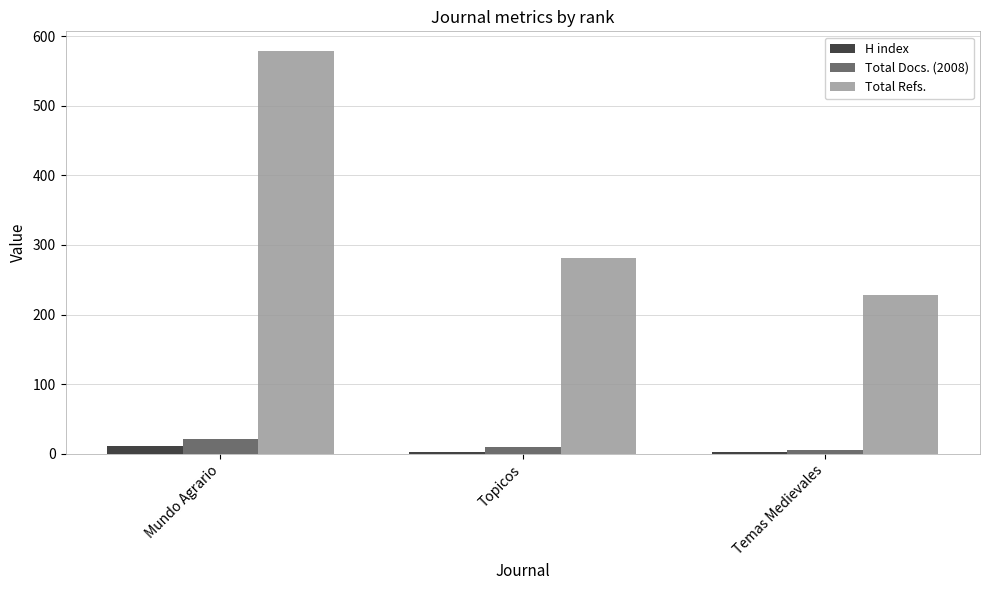

How many bars are there in each group?

3